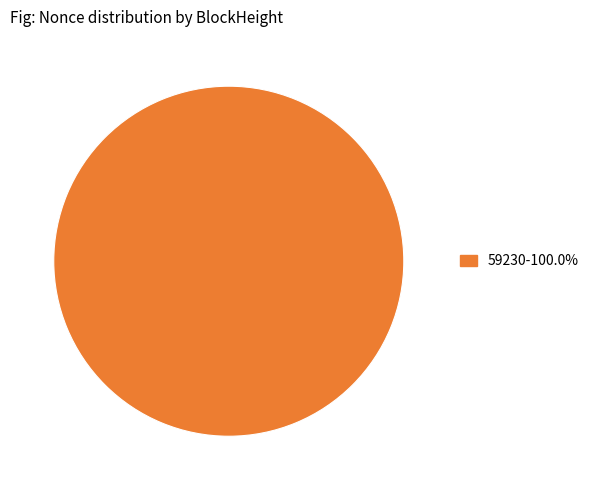

Is there a majority slice in this chart?

Yes